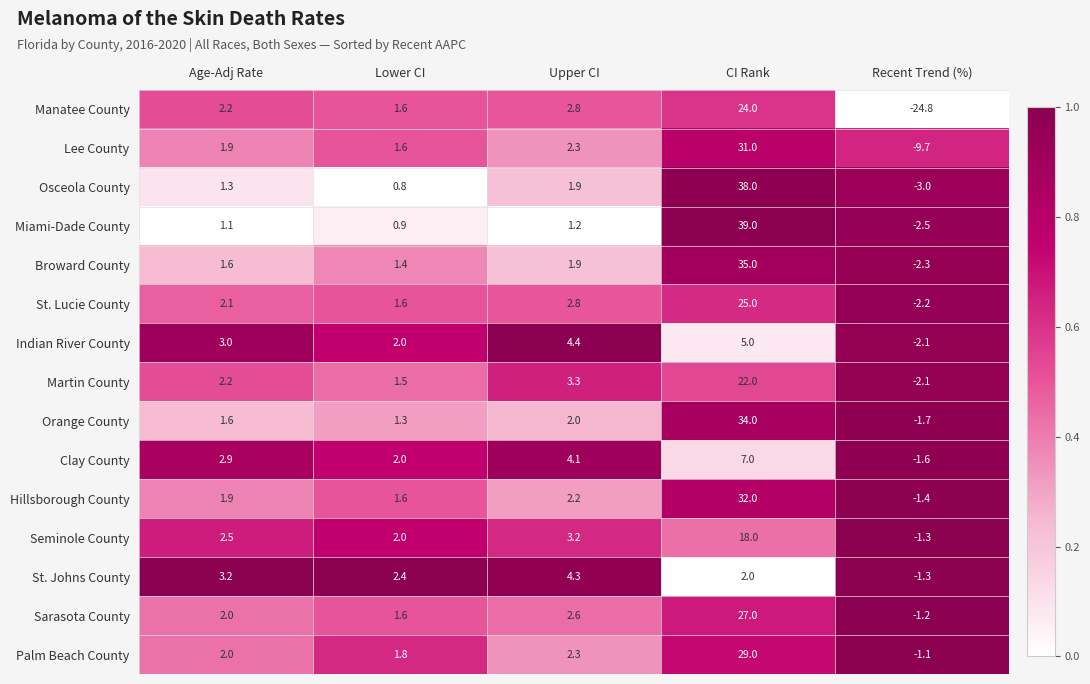

At how many categories does at least one series exceed 0?

4